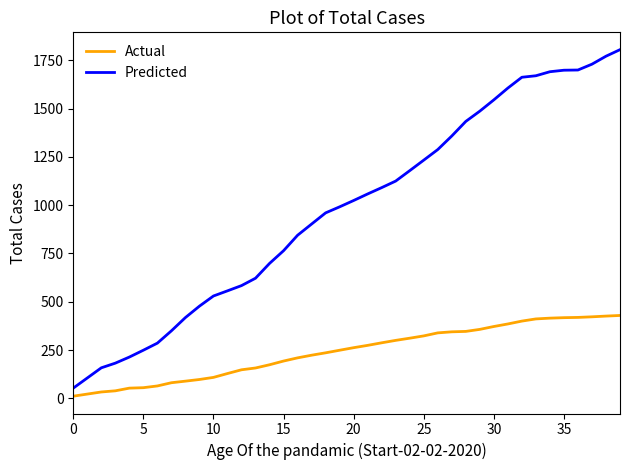

List the series in order of their peak value, lowest first.

Actual, Predicted